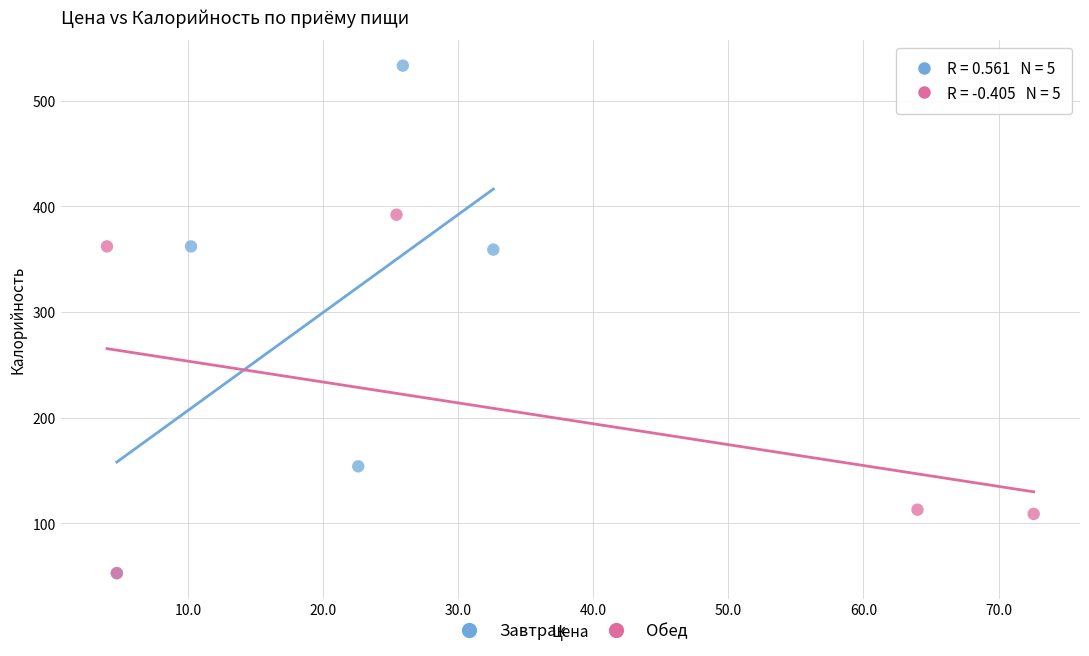

What are all the series names shown in the legend?

Завтрак, Обед